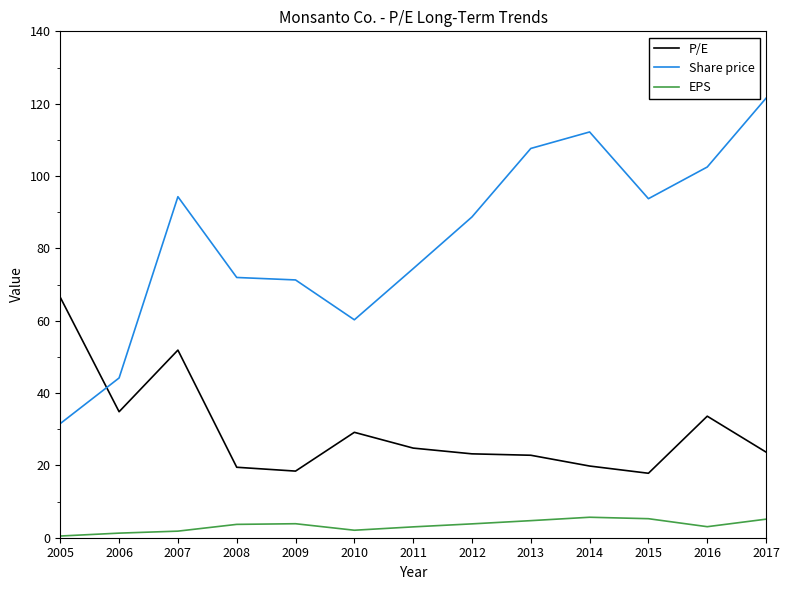

What is the total value across all series at 2017?

150.3